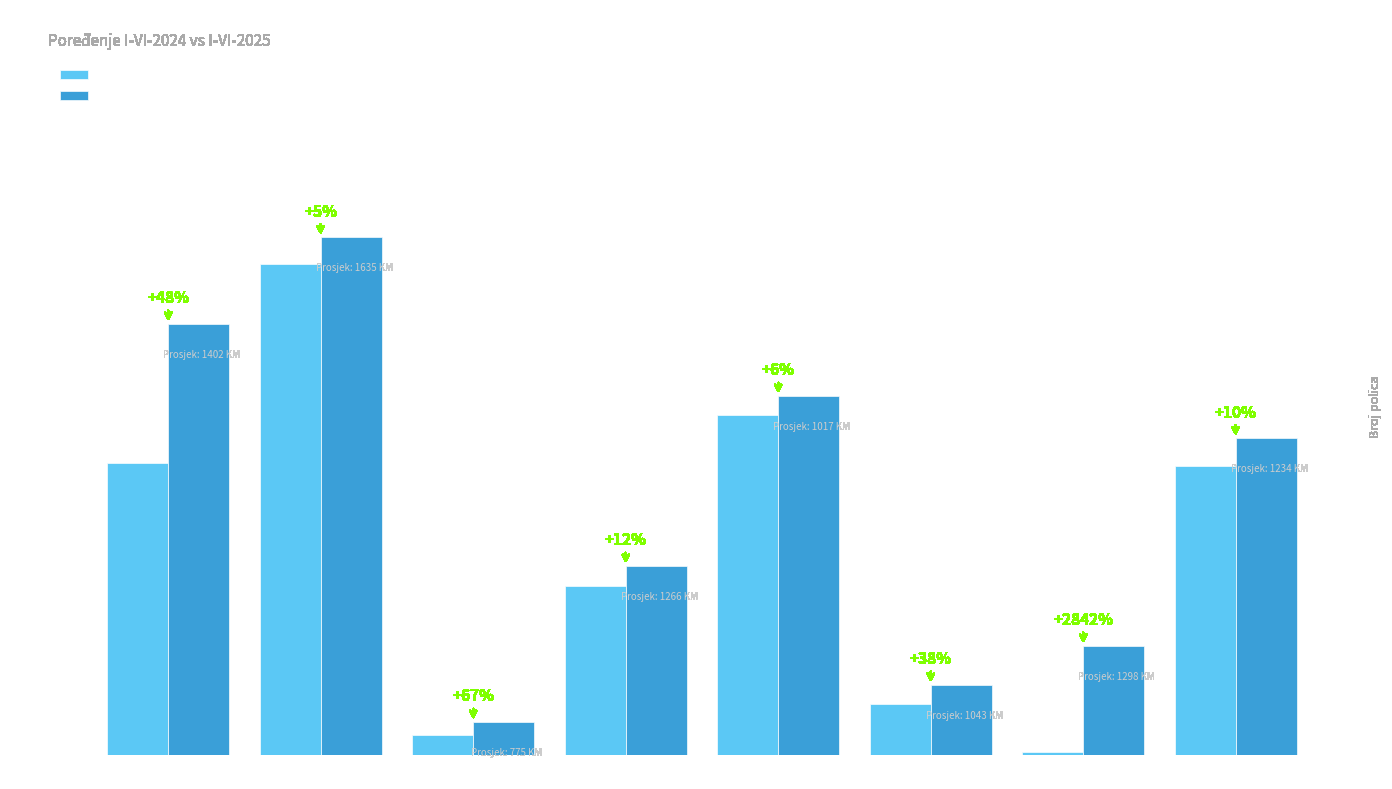

What value does the Broj polica 2025 series have at CAMELIJA?

107